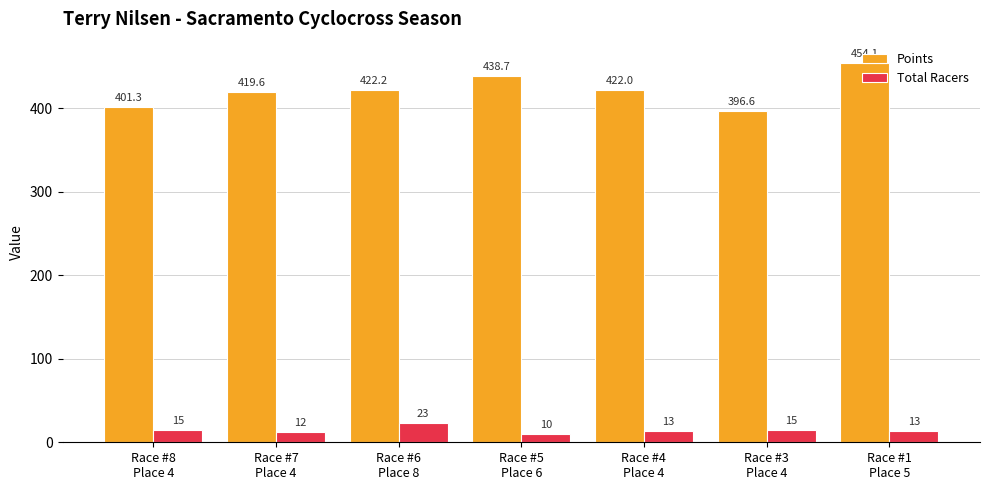

What is the lowest value of the Points series?

396.6